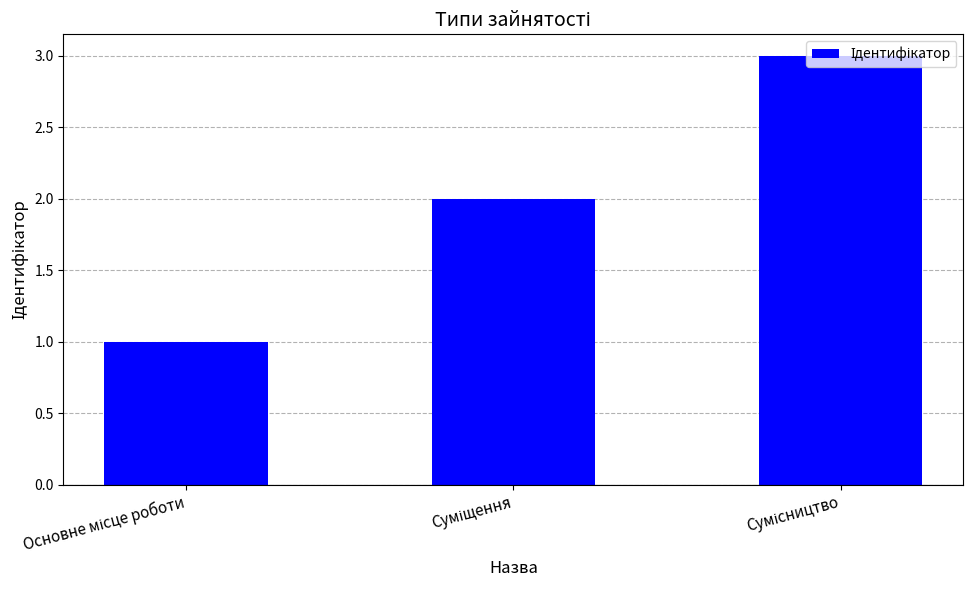

What is the sum of all values?

6